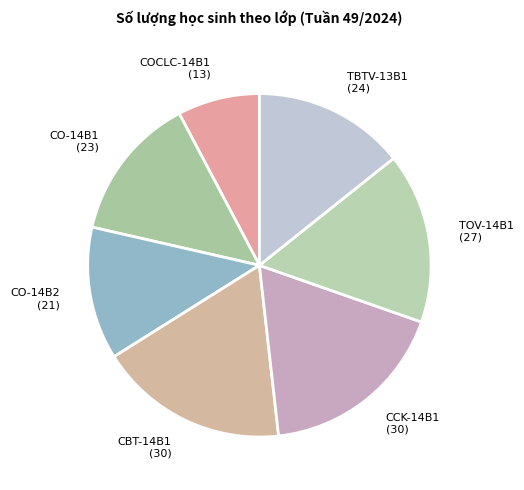

Which has a higher value, TOV-14B1 or CBT-14B1?

CBT-14B1